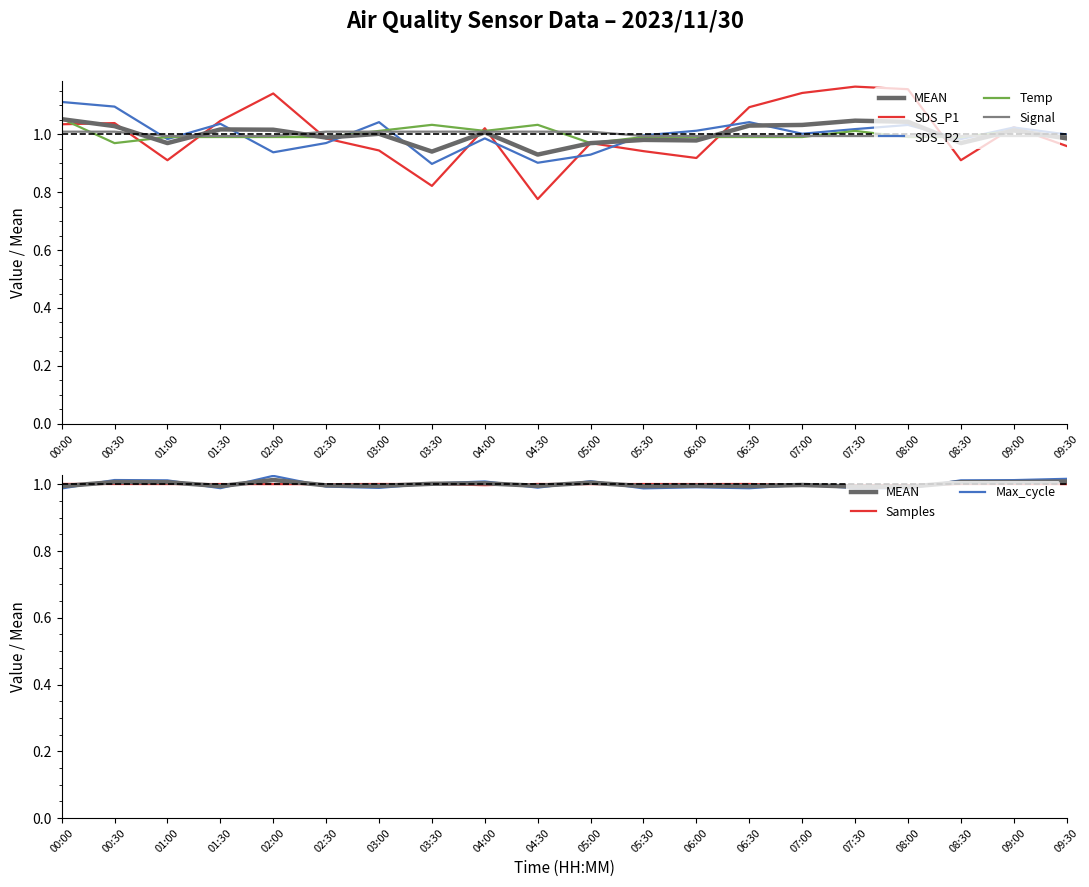

Rank the series by their maximum value, from lowest to highest.

Signal, Temp, SDS_P2, SDS_P1